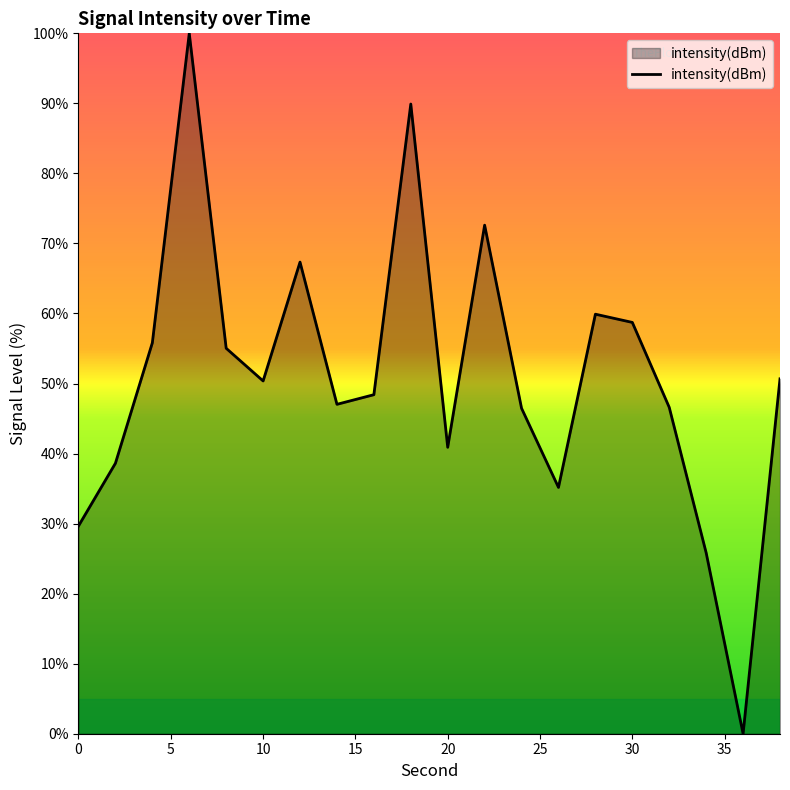

What is the difference between the maximum and minimum values?

100.0